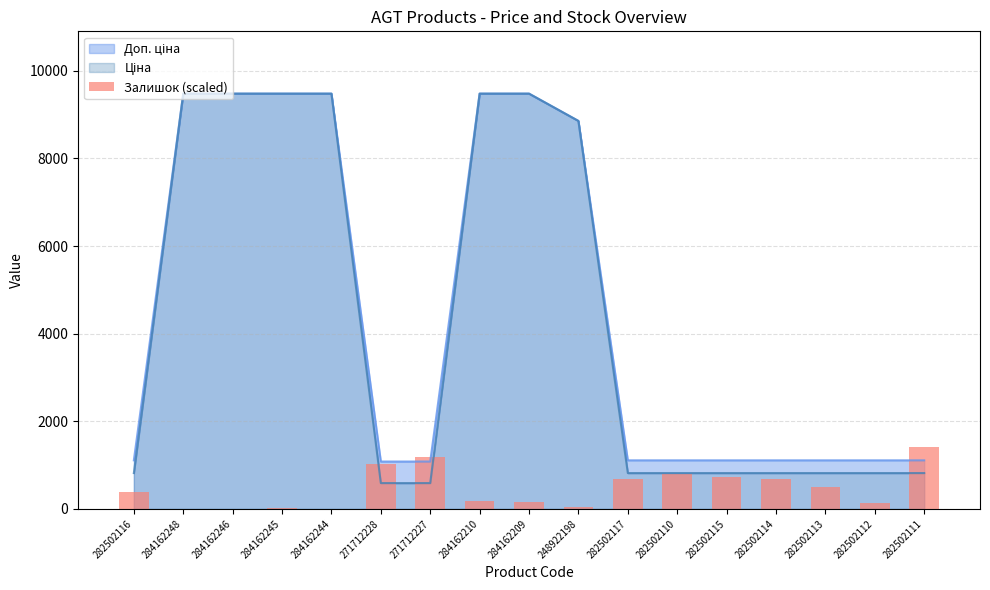

Approximately how many times larger is the value at 271712227 compared to 248922198?

34.0